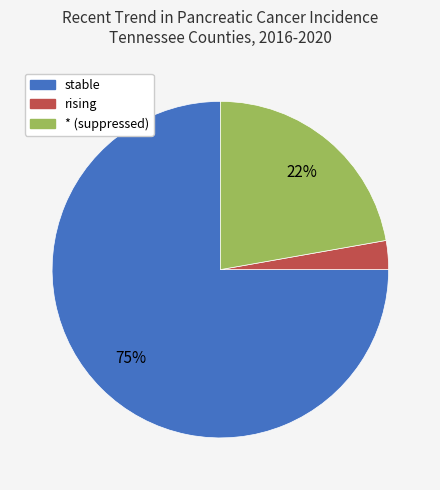

Does any single category account for the majority?

Yes